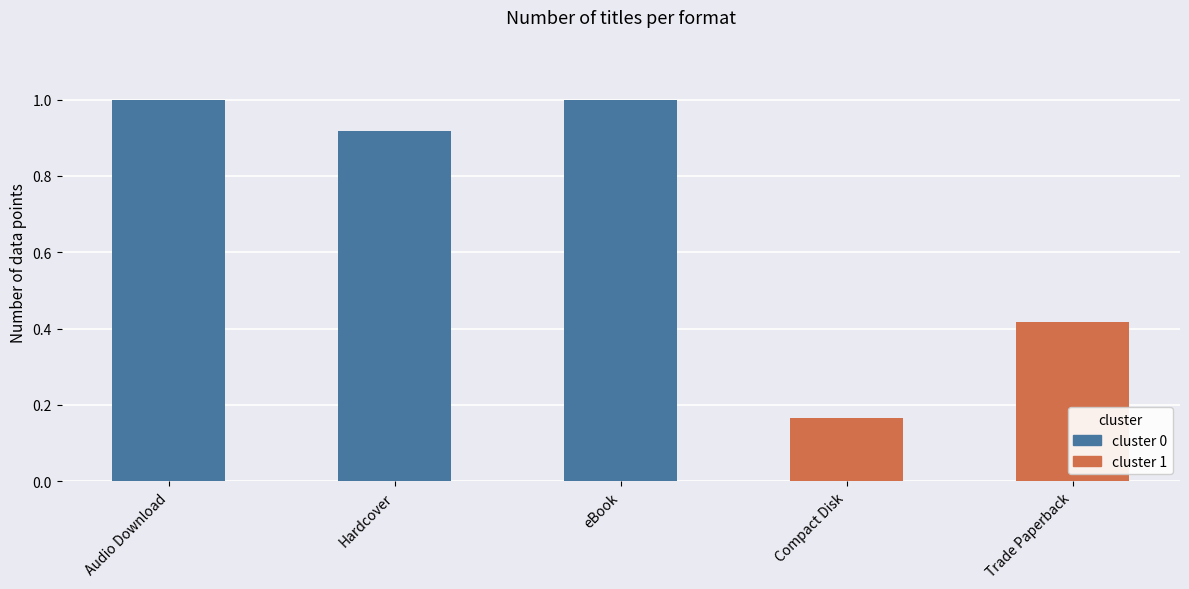

What is the value of the 1st bar from the left?

1.0